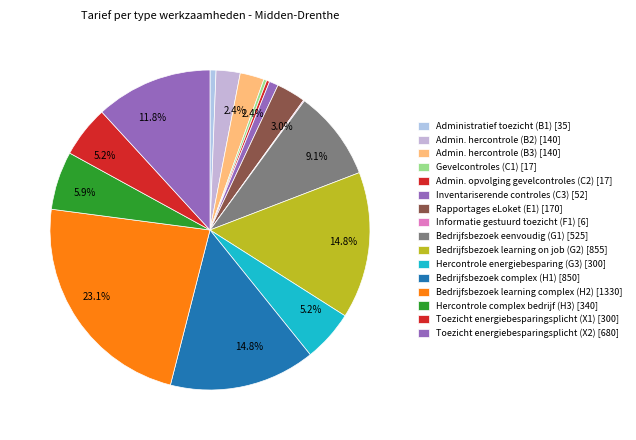

To the nearest percent, what is the difference between the largest and smallest slice percentages?

23%